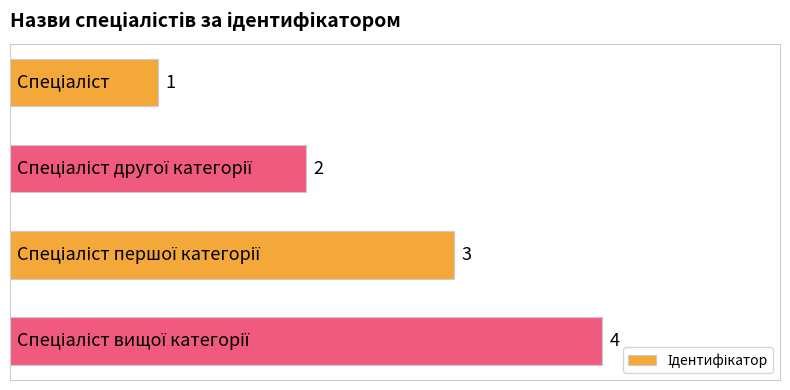

How many data points are less than 3?

2